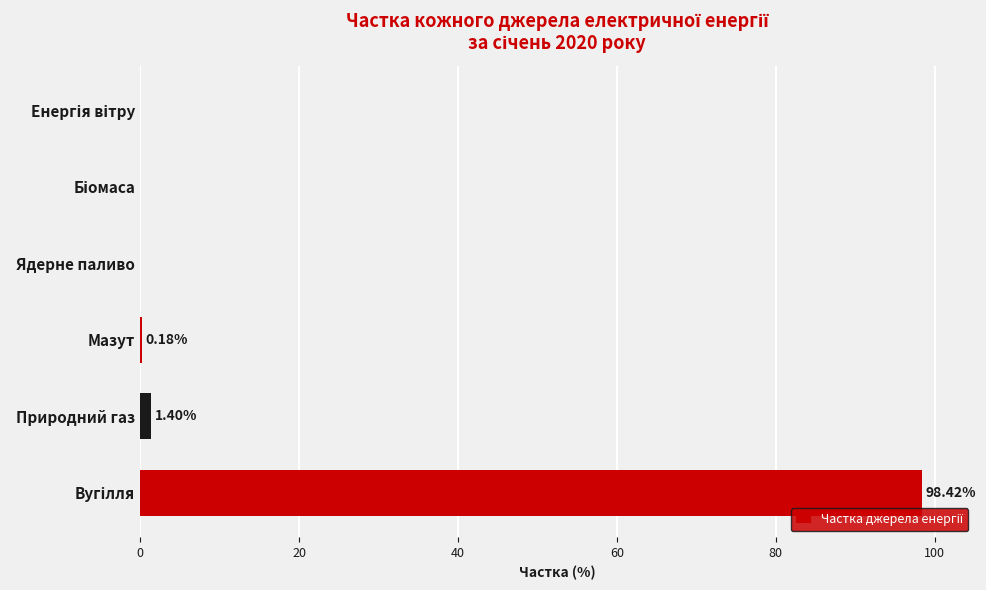

What is the sum of all values?

100.0